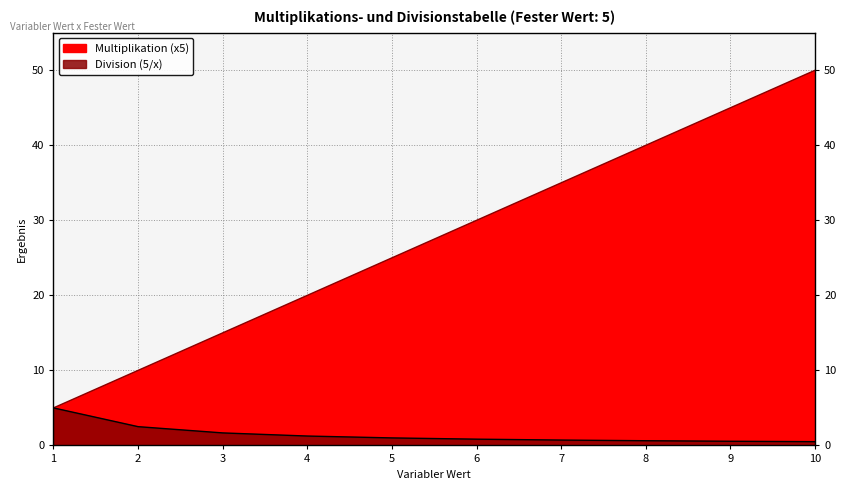

Read the Multiplikation (x5) value at 6.

30.0